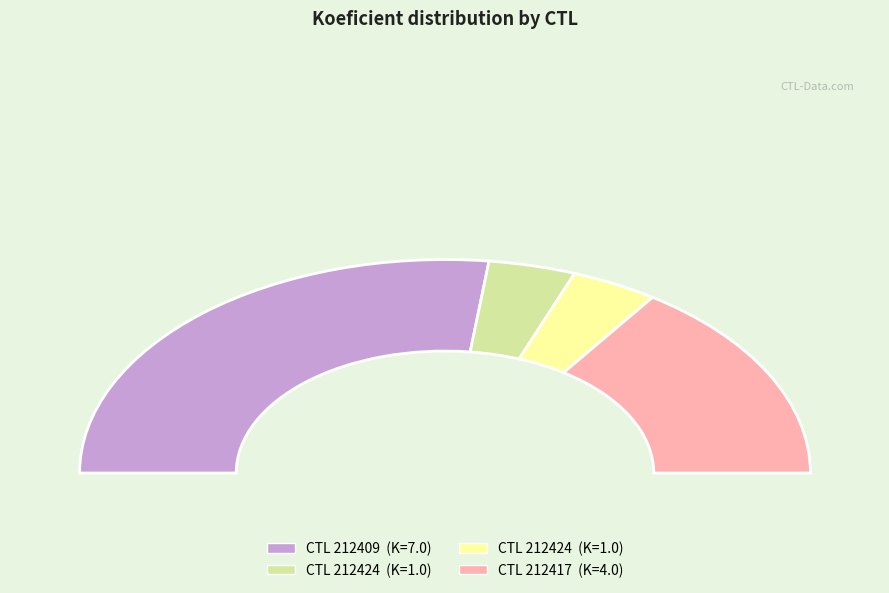

To the nearest percent, what is the difference between the 212409 and 212424 slice percentages?

46%